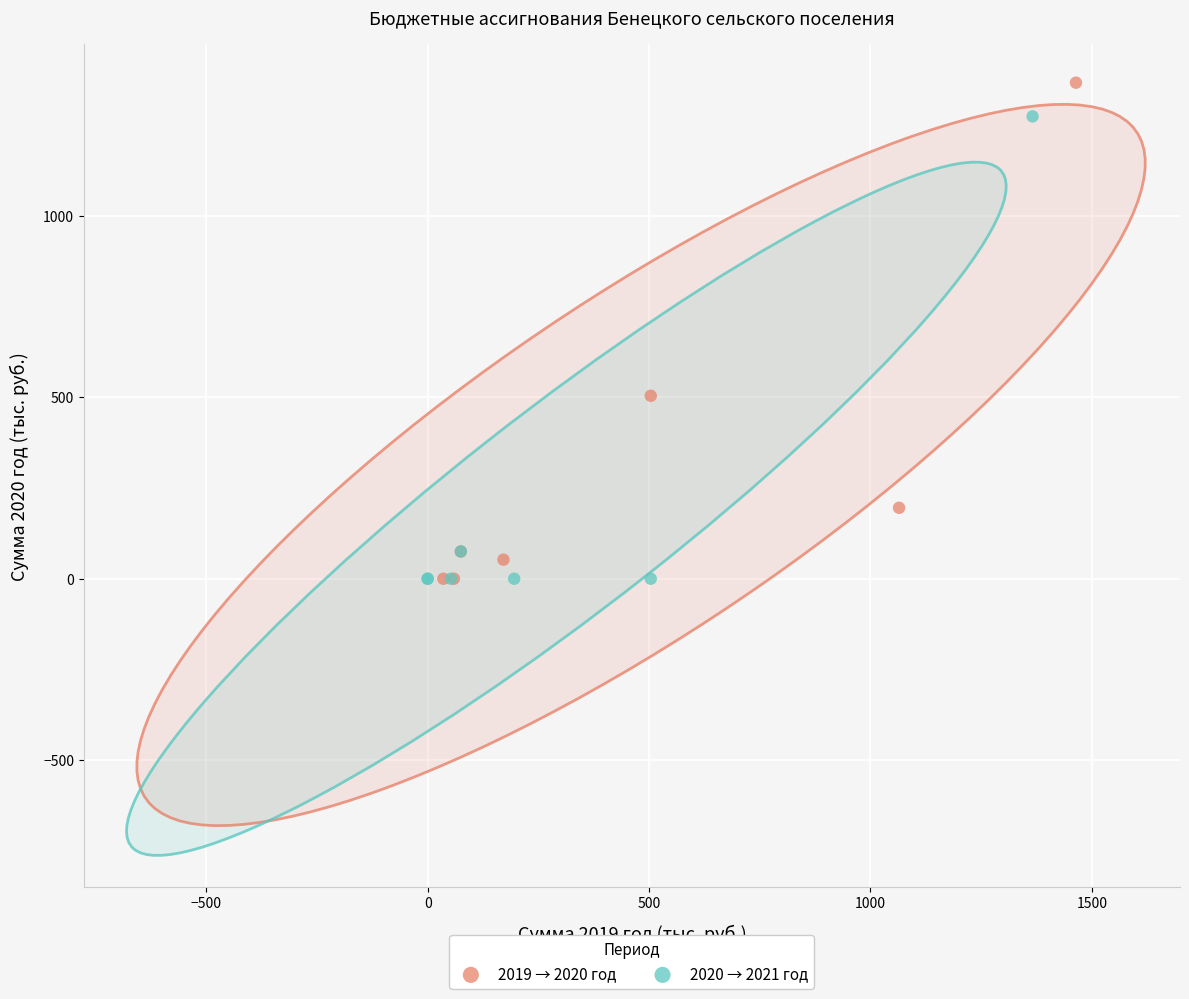

Which series has the largest Y range (max minus min)?

2019 → 2020 год